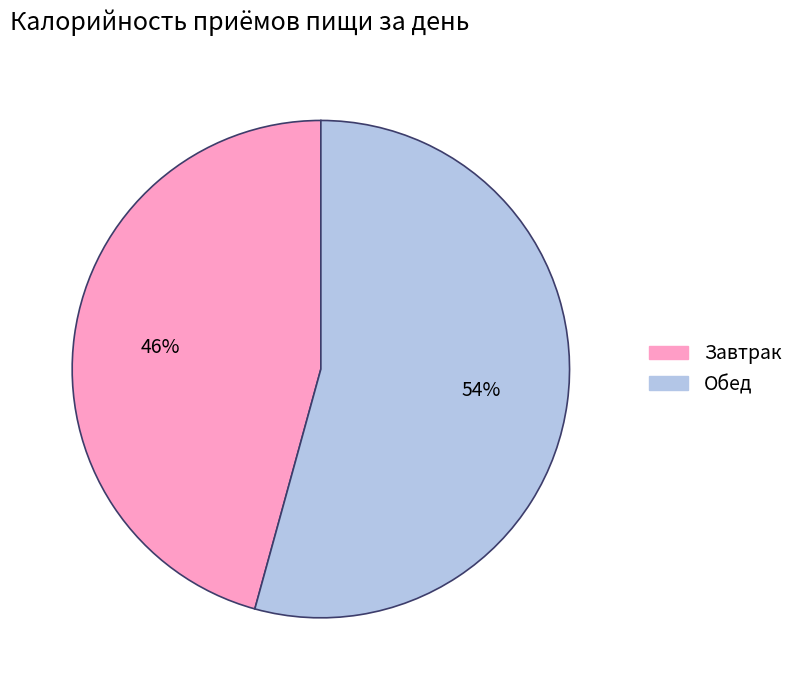

Count the number of slices in the pie.

2